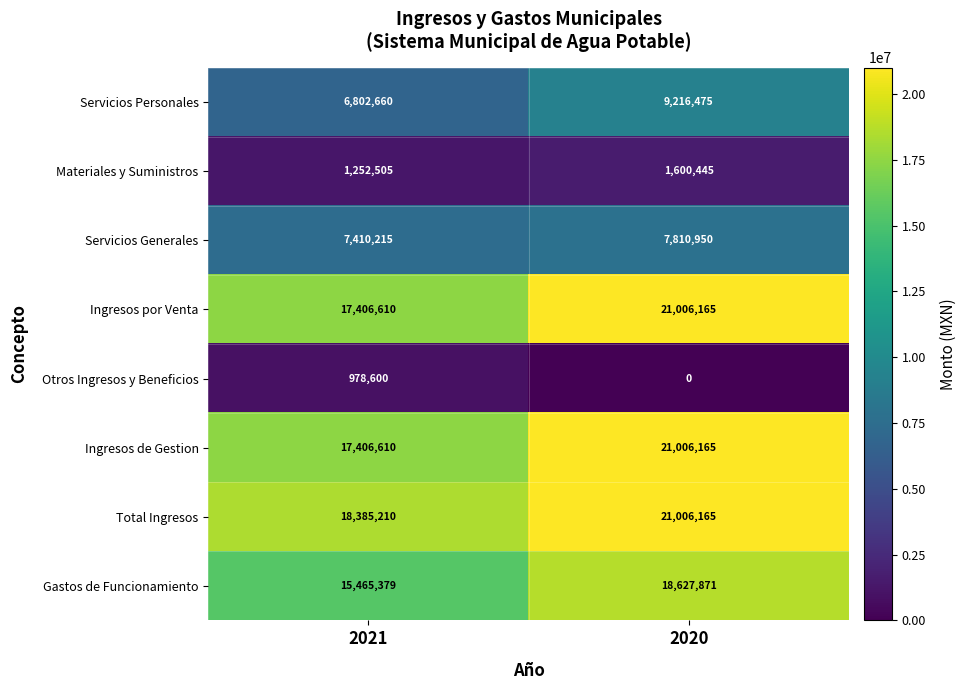

Reading right to left, list all the values displayed in this chart.

Servicios Personales: 2020=9216475	2021=6802660
Materiales y Suministros: 2020=1600445	2021=1252505
Servicios Generales: 2020=7810950	2021=7410215
Ingresos por Venta: 2020=21006165	2021=17406610
Otros Ingresos y Beneficios: 2020=0	2021=978600
Ingresos de Gestion: 2020=21006165	2021=17406610
Total Ingresos: 2020=21006165	2021=18385210
Gastos de Funcionamiento: 2020=18627871	2021=15465379